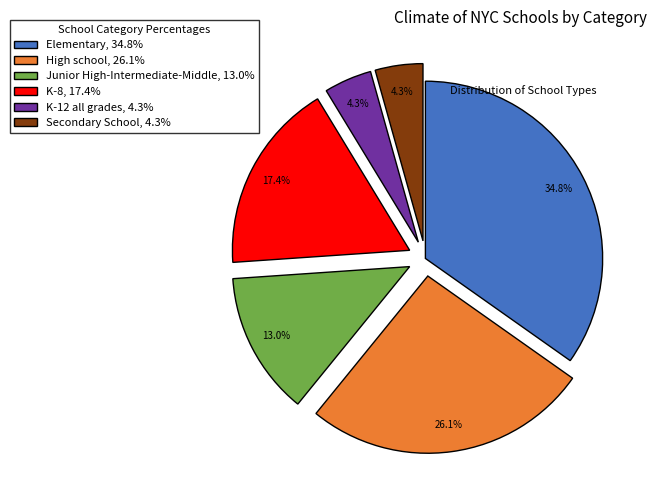

What percentage is NOT represented by Elementary, 34.8%?

65.2%